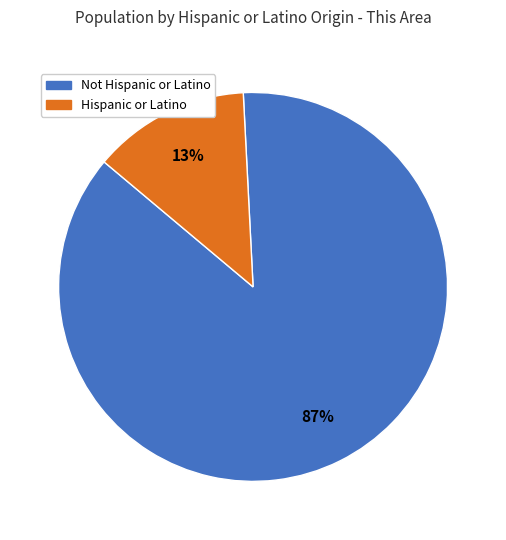

What percentage is the Not Hispanic or Latino slice, to the nearest percent?

87%